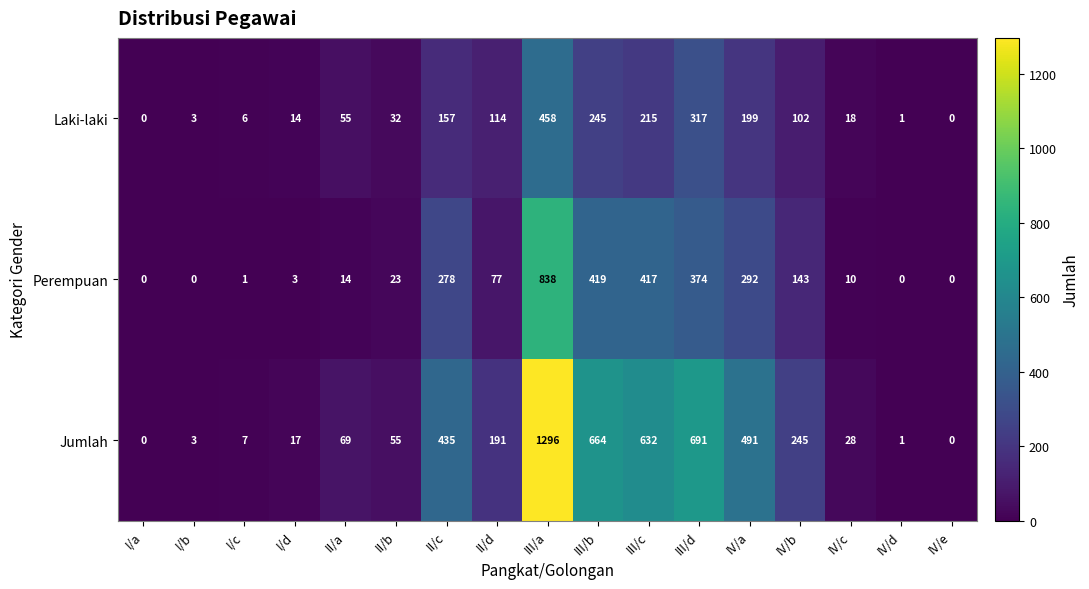

Which series has the largest total across all categories?

Jumlah